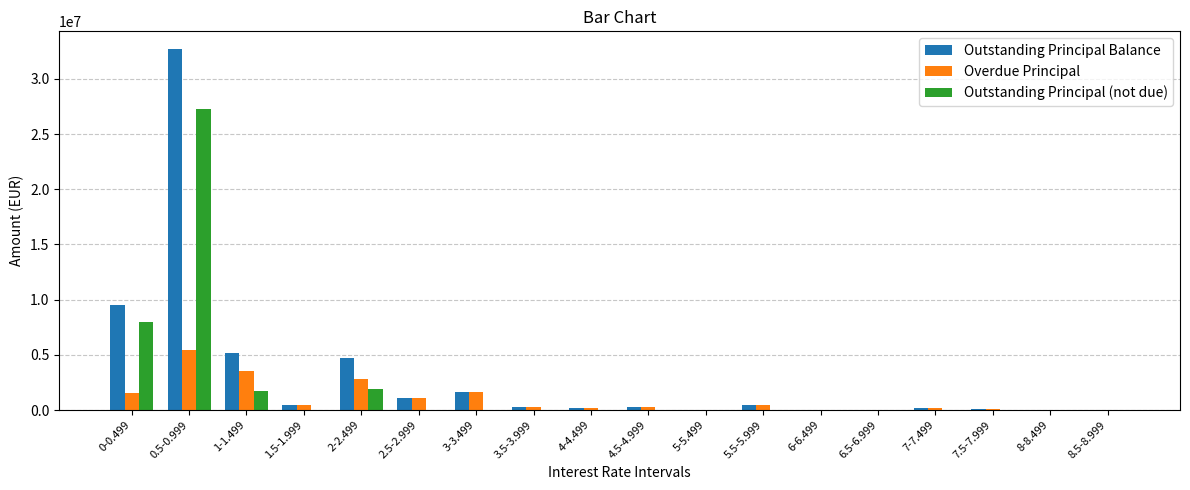

What are all the series names shown in the legend?

Outstanding Principal Balance, Overdue Principal, Outstanding Principal (not due)